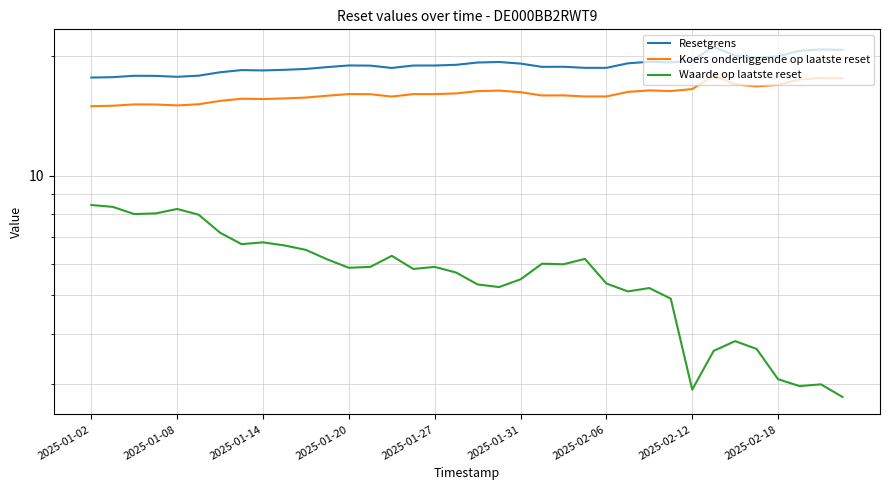

What is the difference between the highest and lowest values at 22?

12.8